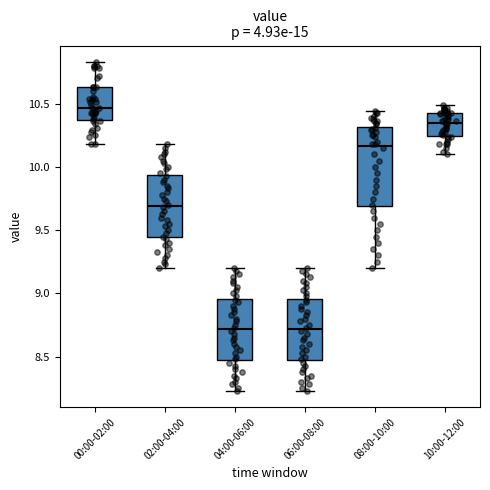

Where is the lower edge of the box for 04:00-06:00 on the y-axis? The values are not printed on the chart, so give them approximately, as read against the axis.

8.45